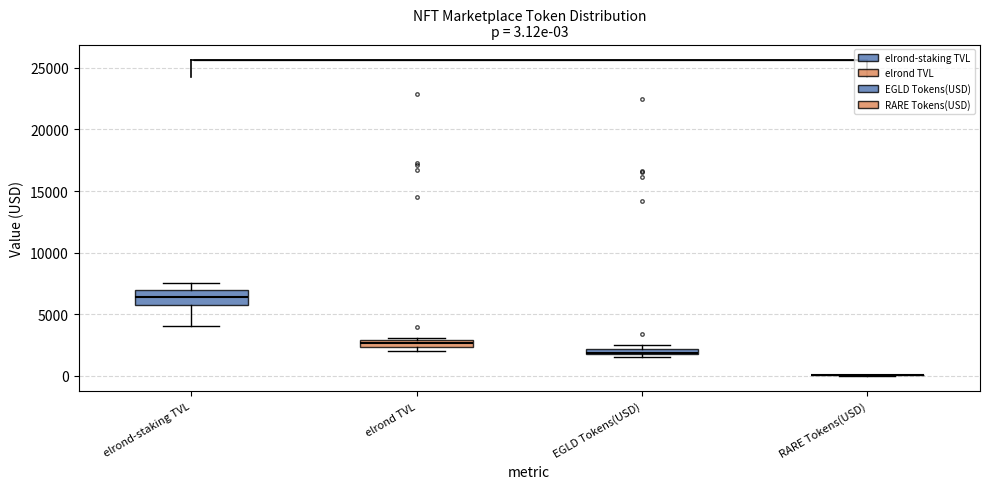

Comparing the boxes themselves (not the whiskers), which one is the tallest?

elrond-staking TVL